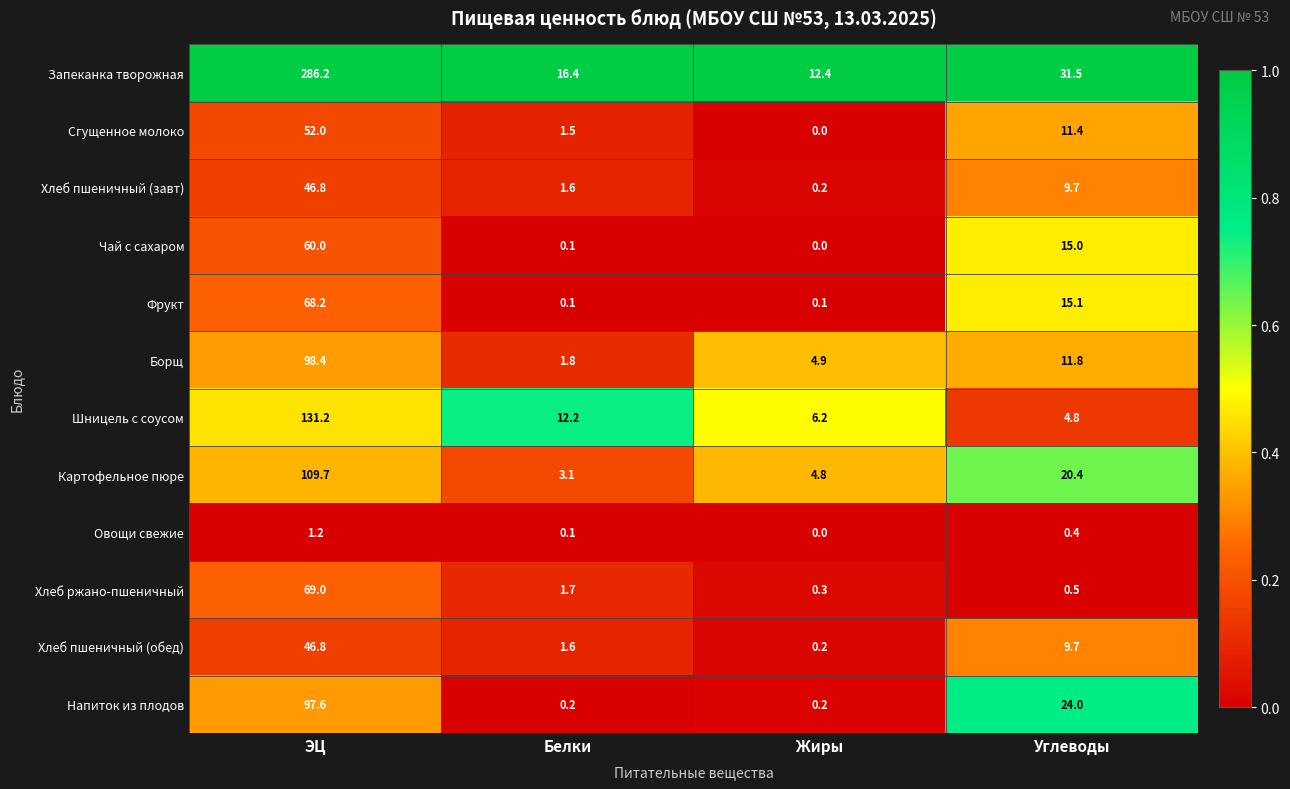

What is the spread (max minus min) of values at Белки?

16.3